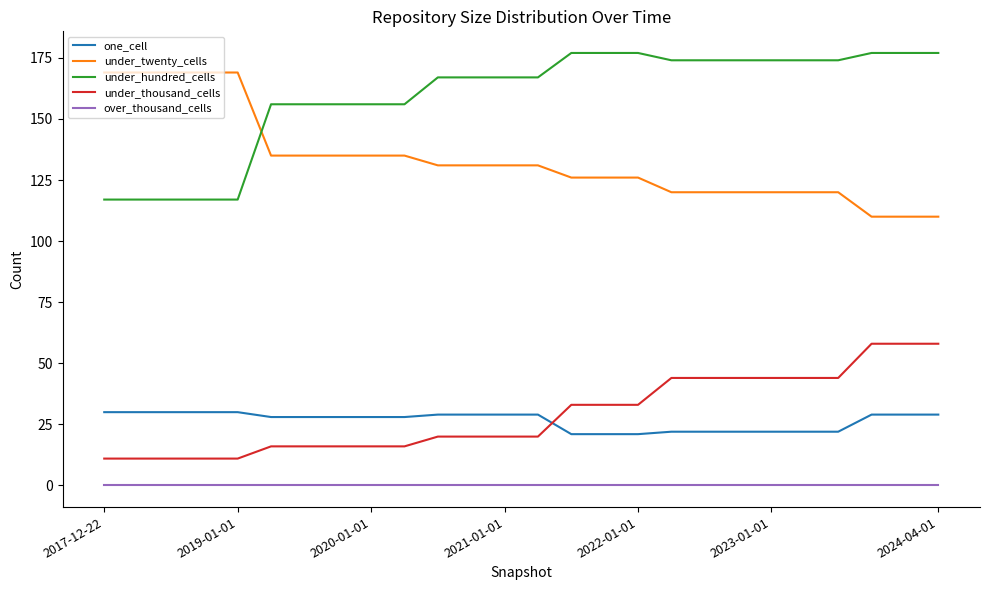

Which series has the largest total across all categories?

under_hundred_cells